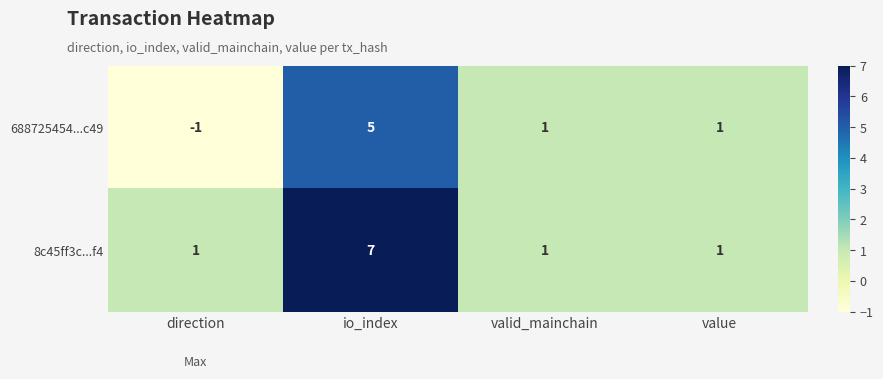

How many positive values does the 688725454...c49 series have?

3